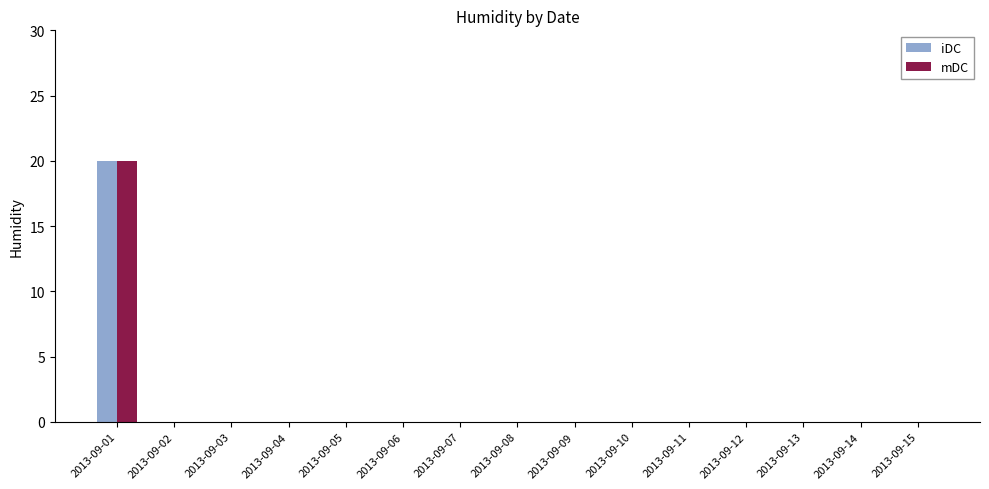

Reading right to left, extract all data points from this chart.

iDC: 2013-09-15=0	2013-09-14=0	2013-09-13=0	2013-09-12=0	2013-09-11=0	2013-09-10=0	2013-09-09=0	2013-09-08=0	2013-09-07=0	2013-09-06=0	2013-09-05=0	2013-09-04=0	2013-09-03=0	2013-09-02=0	2013-09-01=20
mDC: 2013-09-15=0	2013-09-14=0	2013-09-13=0	2013-09-12=0	2013-09-11=0	2013-09-10=0	2013-09-09=0	2013-09-08=0	2013-09-07=0	2013-09-06=0	2013-09-05=0	2013-09-04=0	2013-09-03=0	2013-09-02=0	2013-09-01=20